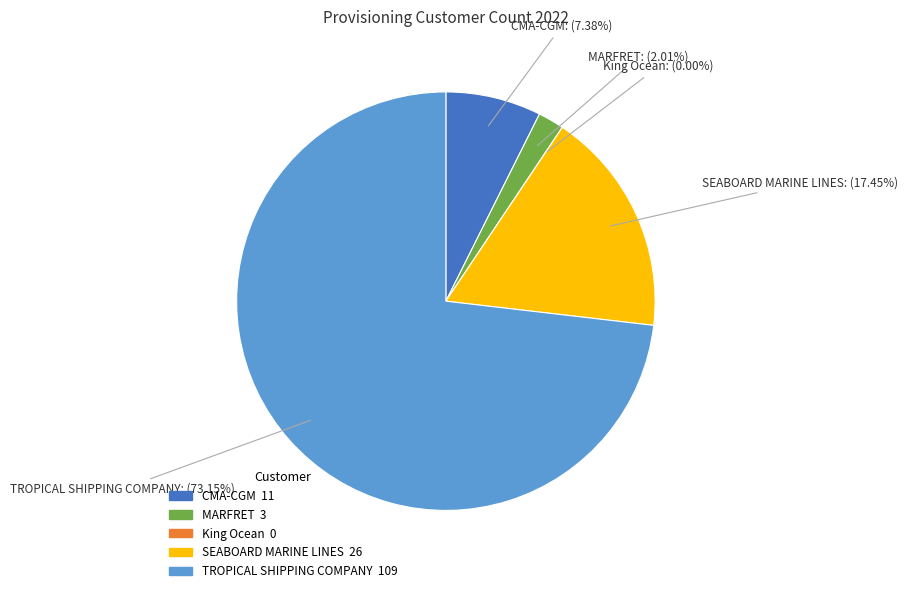

Combined, do King Ocean and MARFRET account for over 50%?

No